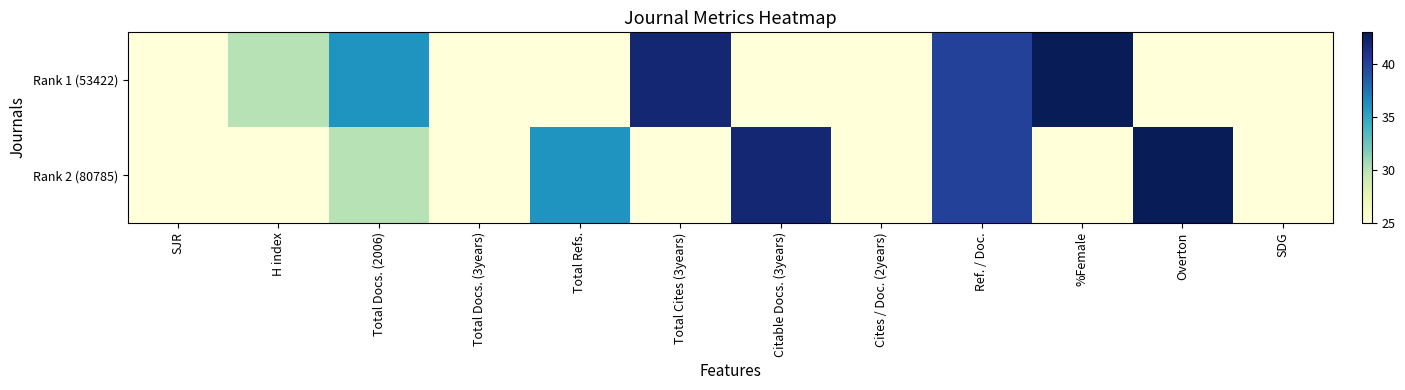

Reading left to right, extract all data points from this chart.

Rank 1 (53422): SJR=25	H index=30	Total Docs. (2006)=36	Total Docs. (3years)=25	Total Refs.=25	Total Cites (3years)=42	Citable Docs. (3years)=25	Cites / Doc. (2years)=25	Ref. / Doc.=40	%Female=43	Overton=25	SDG=25
Rank 2 (80785): SJR=25	H index=25	Total Docs. (2006)=30	Total Docs. (3years)=25	Total Refs.=36	Total Cites (3years)=25	Citable Docs. (3years)=42	Cites / Doc. (2years)=25	Ref. / Doc.=40	%Female=25	Overton=43	SDG=25